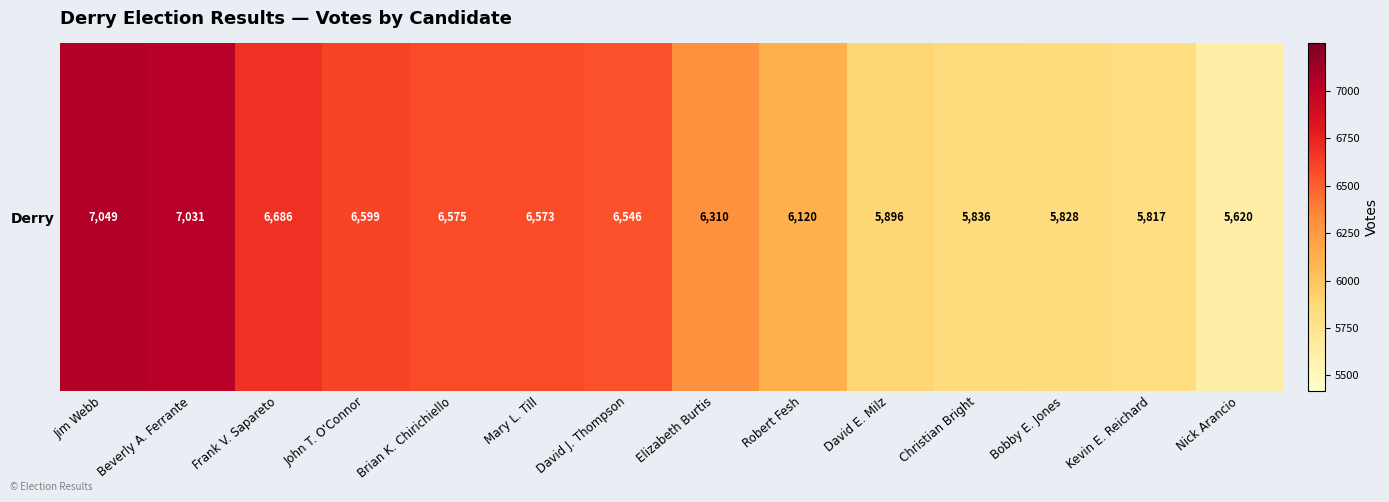

What is the difference between the second highest and minimum values?

1411